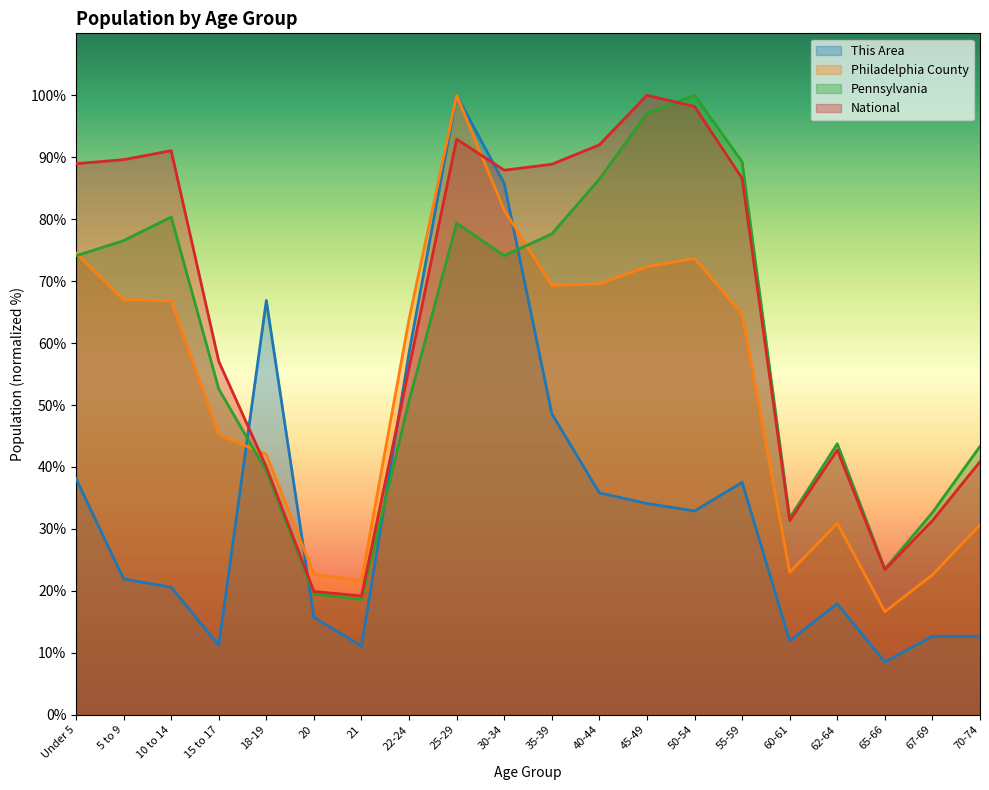

Does the chart display data point markers on the line(s)?

No